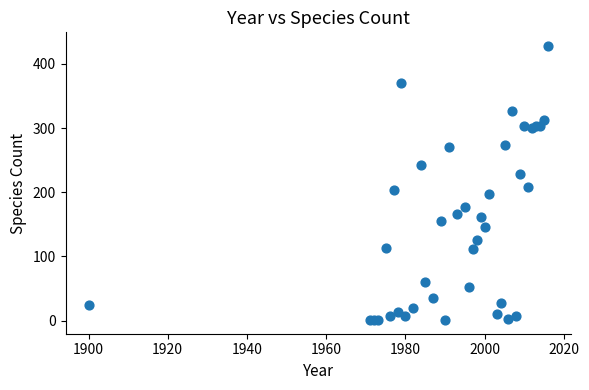

What Y value in the scatter plot is closest to 214?

209